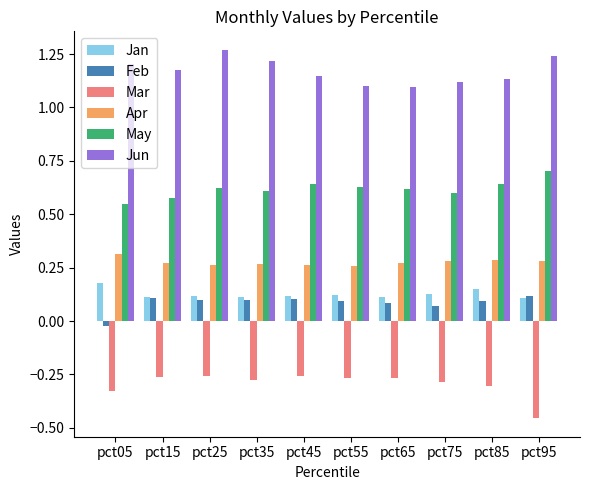

List the series in order of their peak value, highest first.

Jun, May, Apr, Jan, Feb, Mar